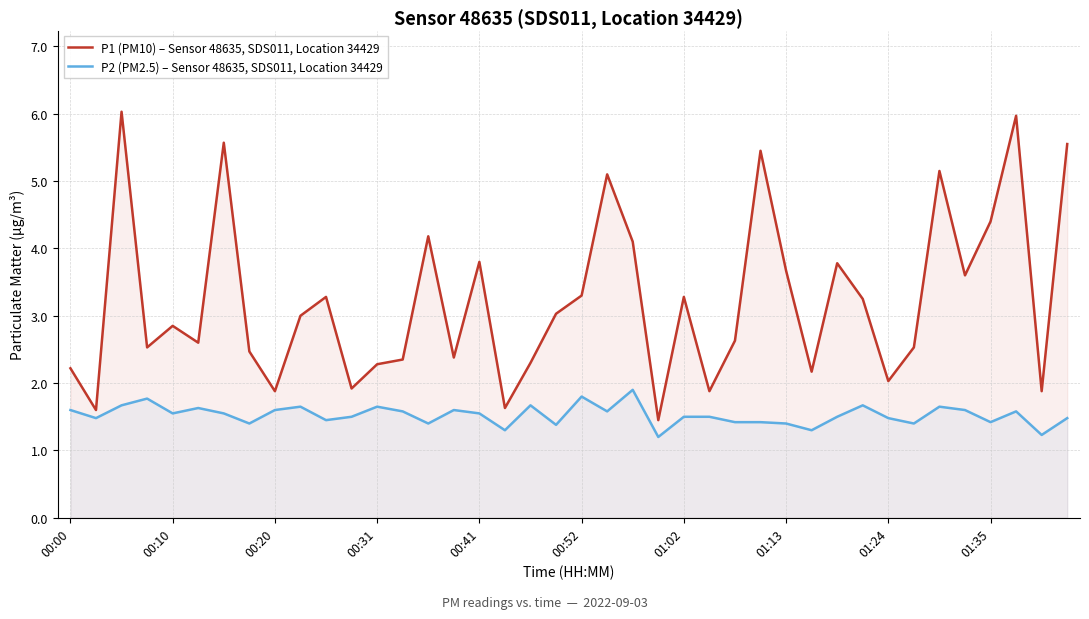

Reading right to left, list all the values displayed in this chart.

P1 (PM10) – Sensor 48635, SDS011, Location 34429: 5.5	1.9	6.0	4.4	3.6	5.2	2.5	2.0	3.2	3.8	2.2	3.7	5.5	2.6	1.9	3.3	1.4	4.1	5.1	3.3	3.0	2.3	1.6	3.8	2.4	4.2	2.4	2.3	1.9	3.3	3.0	1.9	2.5	5.6	2.6	2.9	2.5	6.0	1.6	2.2
P2 (PM2.5) – Sensor 48635, SDS011, Location 34429: 1.5	1.2	1.6	1.4	1.6	1.6	1.4	1.5	1.7	1.5	1.3	1.4	1.4	1.4	1.5	1.5	1.2	1.9	1.6	1.8	1.4	1.7	1.3	1.6	1.6	1.4	1.6	1.6	1.5	1.4	1.6	1.6	1.4	1.6	1.6	1.6	1.8	1.7	1.5	1.6